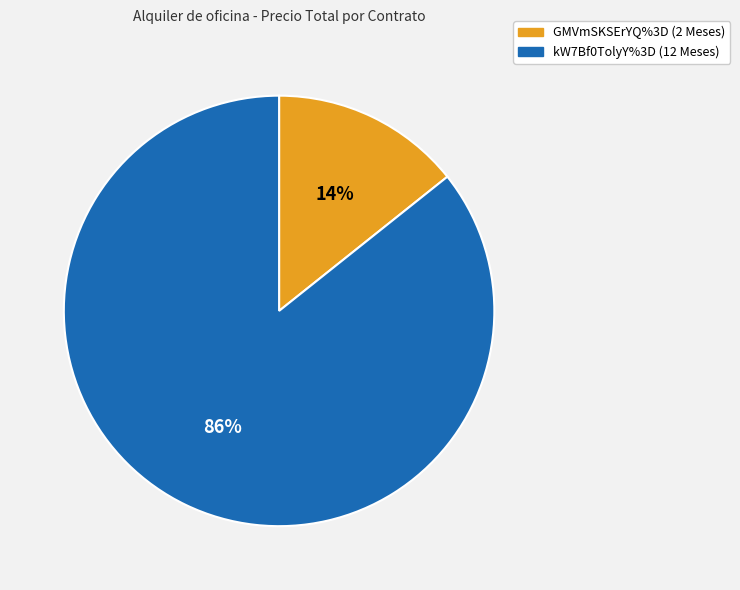

Is it true that kW7Bf0TolyY%3D (12 Meses) is 86% of the pie?

True